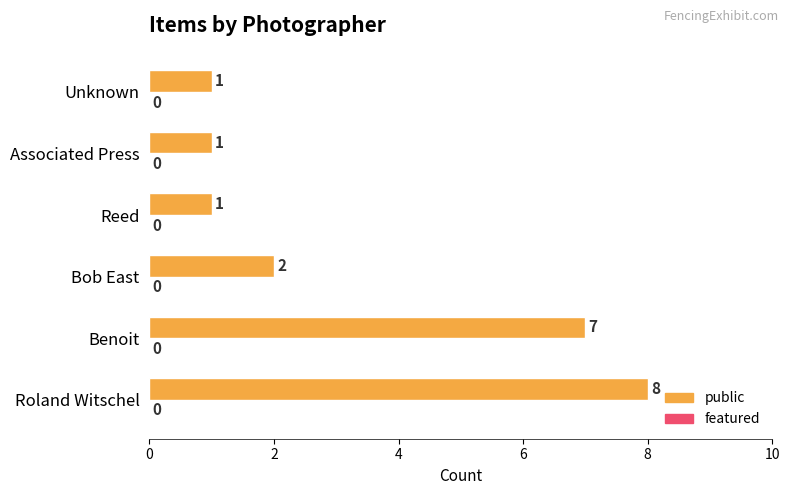

What is the difference between the second highest and second lowest values?

6